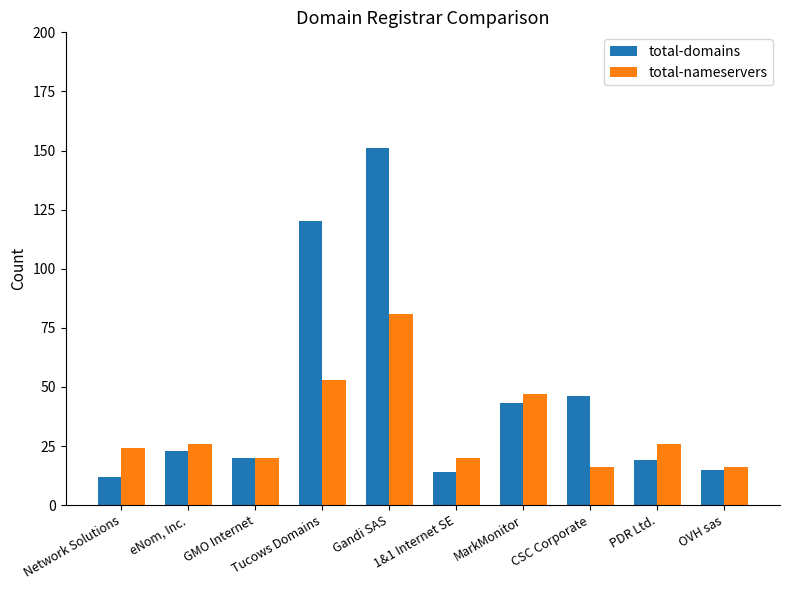

List the series in order of their peak value, lowest first.

total-nameservers, total-domains